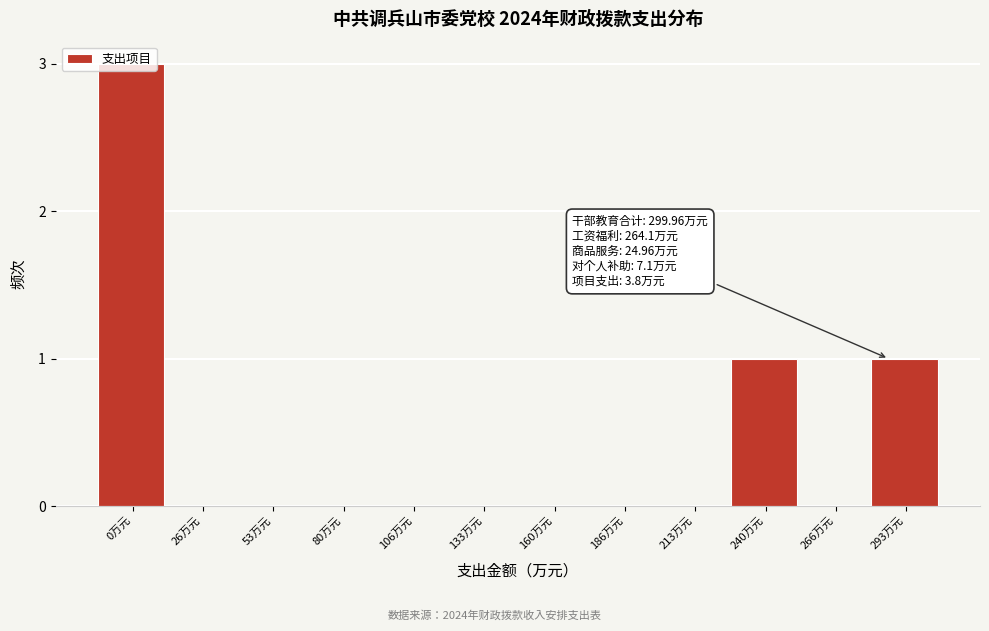

Which label corresponds to the largest value in the chart?

0万元